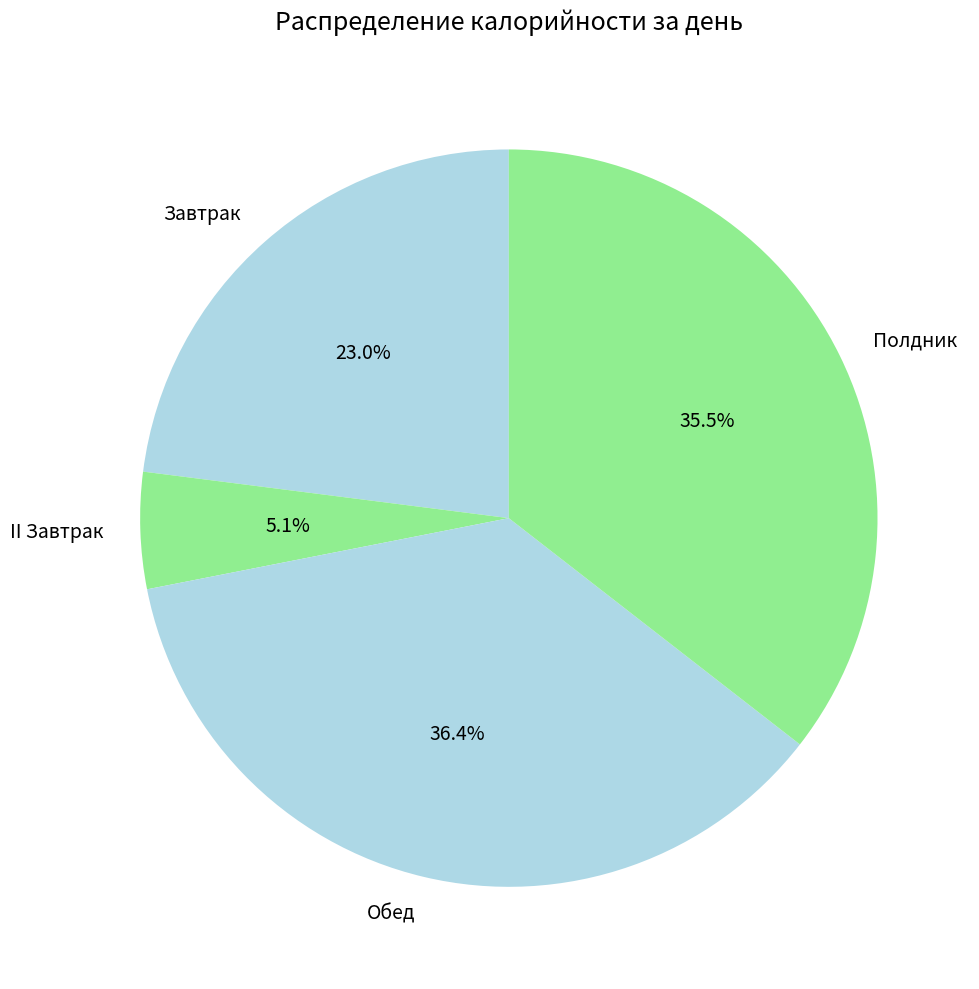

How many slices are in this pie chart?

4